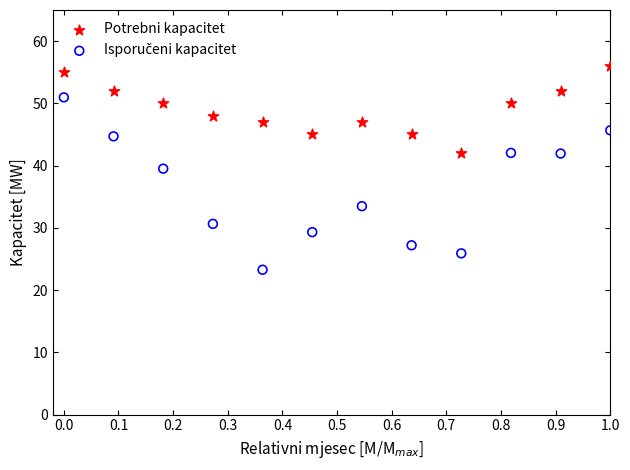

Which series contains the highest Y value?

Potrebni kapacitet